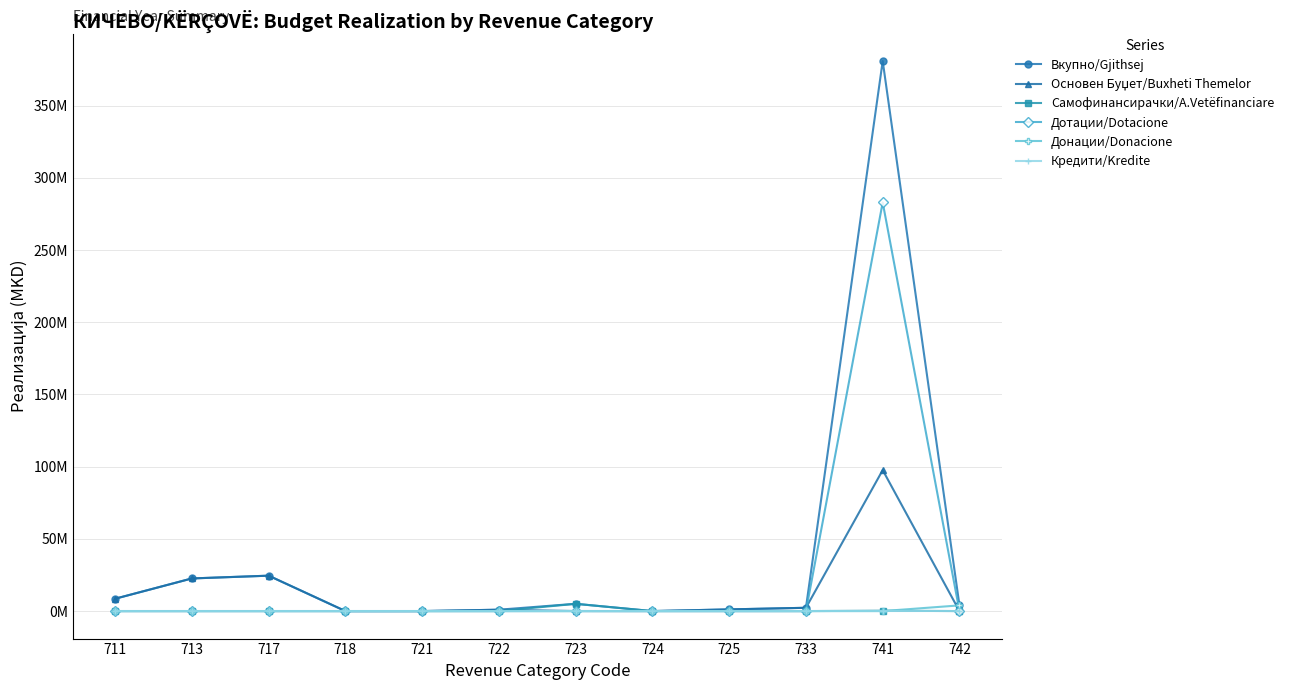

True or false: Дотации/Dotacione has more than 1 interior local peaks.

False